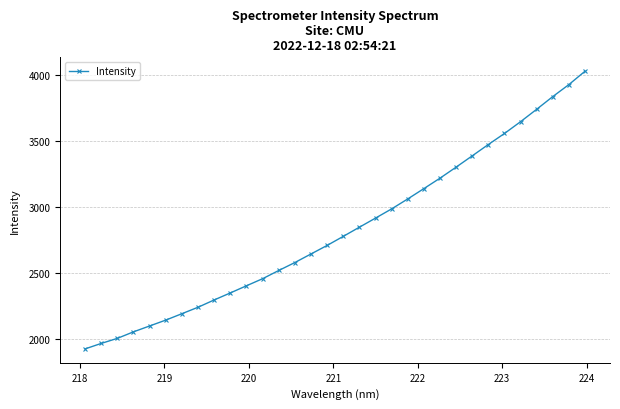

What is the value of the 28th point from the left?

3648.1